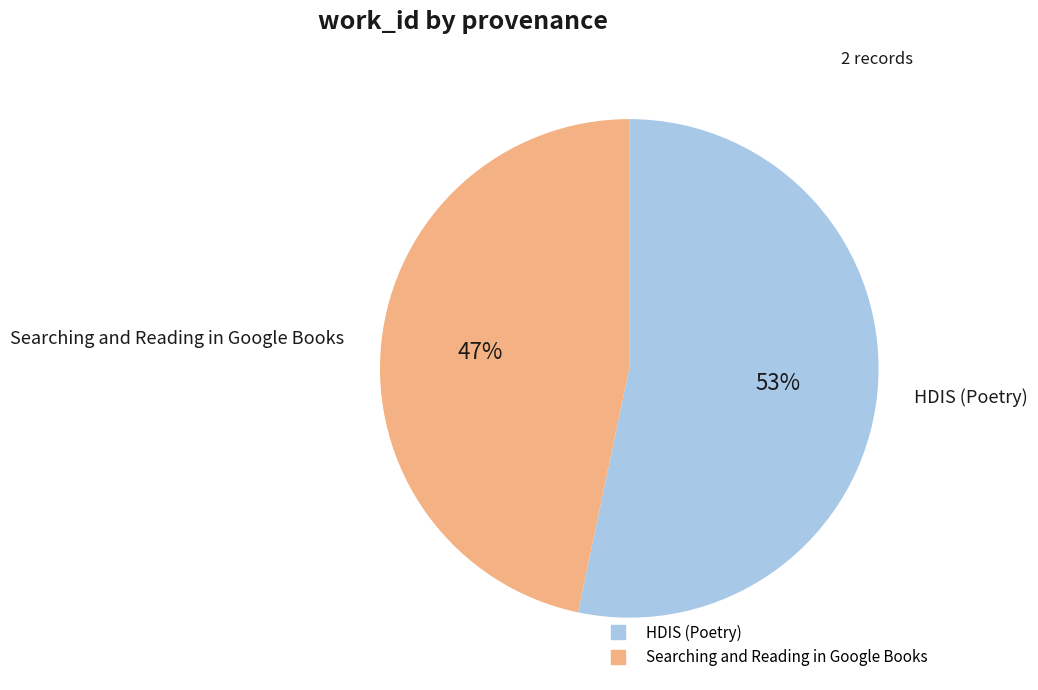

What is the smallest slice in the pie chart?

Searching and Reading in Google Books